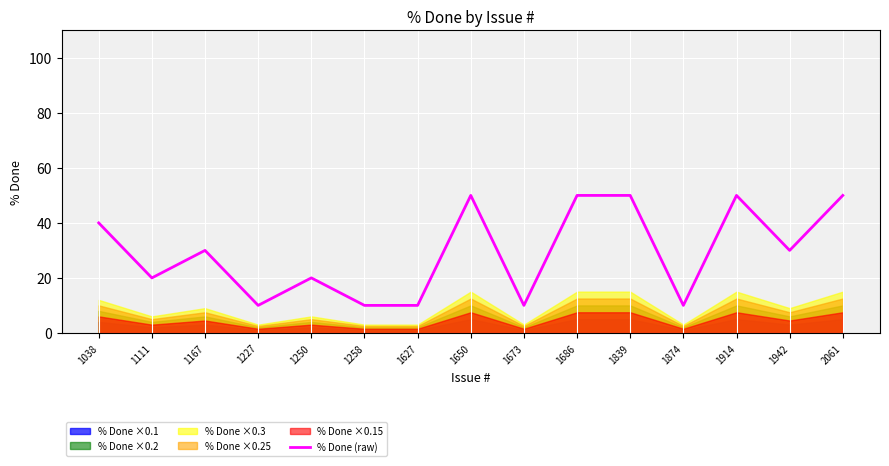

Where does the data first go above 30?

1038